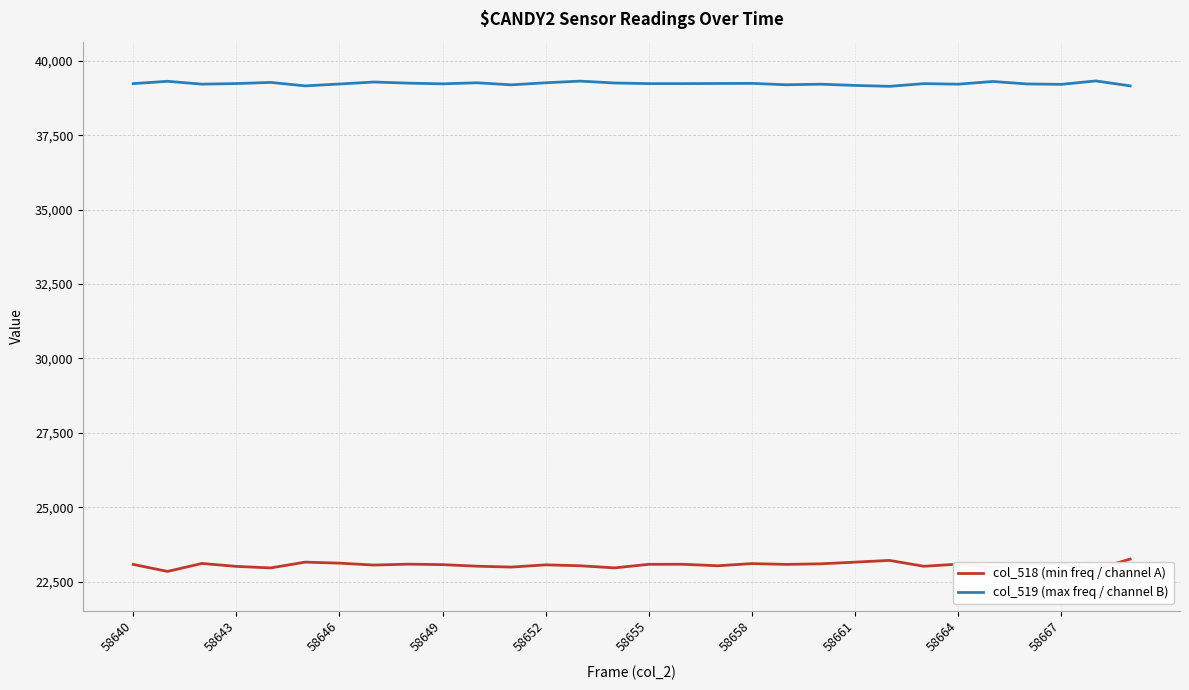

How many lines are shown in the chart?

2